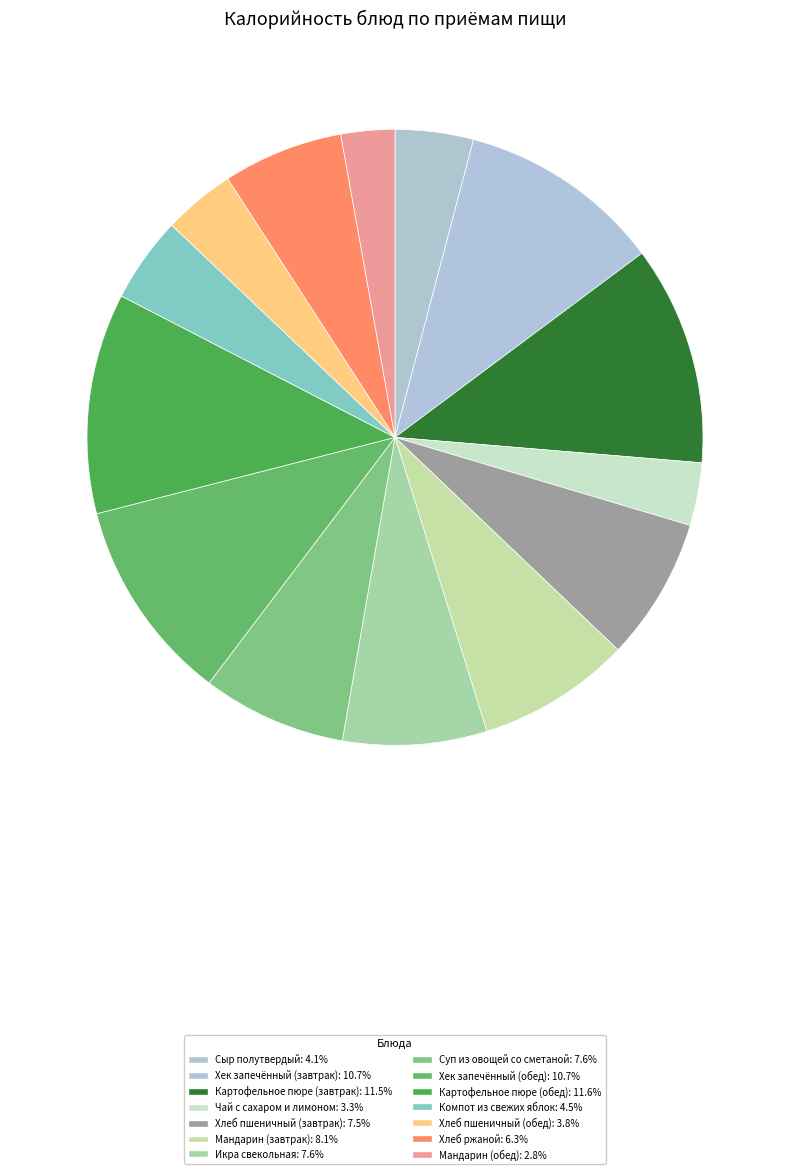

Count the number of slices in the pie.

14